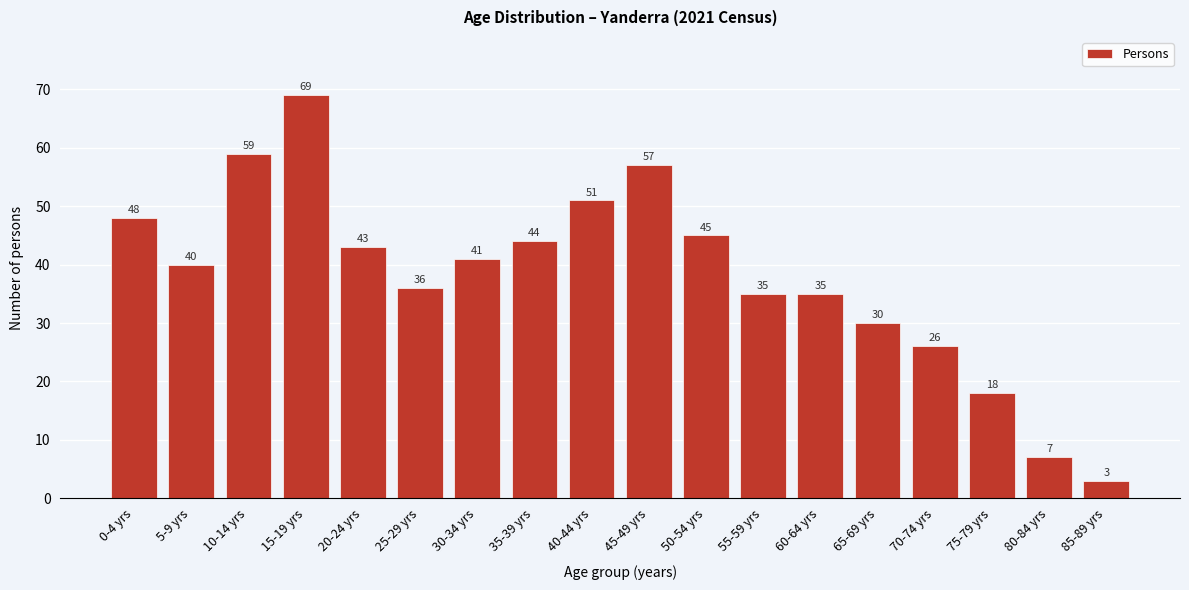

Reading right to left, extract all data points from this chart.

85-89 yrs=3	80-84 yrs=7	75-79 yrs=18	70-74 yrs=26	65-69 yrs=30	60-64 yrs=35	55-59 yrs=35	50-54 yrs=45	45-49 yrs=57	40-44 yrs=51	35-39 yrs=44	30-34 yrs=41	25-29 yrs=36	20-24 yrs=43	15-19 yrs=69	10-14 yrs=59	5-9 yrs=40	0-4 yrs=48